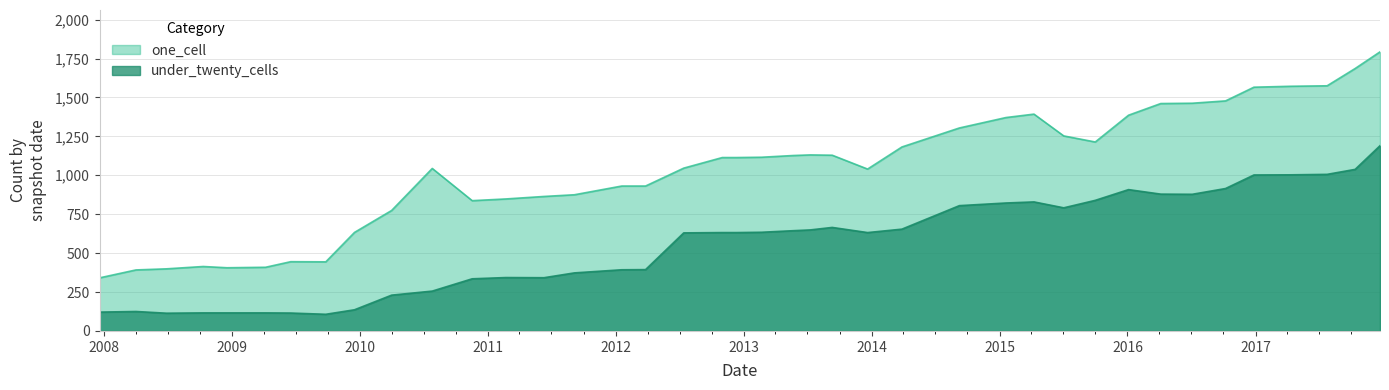

At how many categories does at least one series exceed 1121?

18